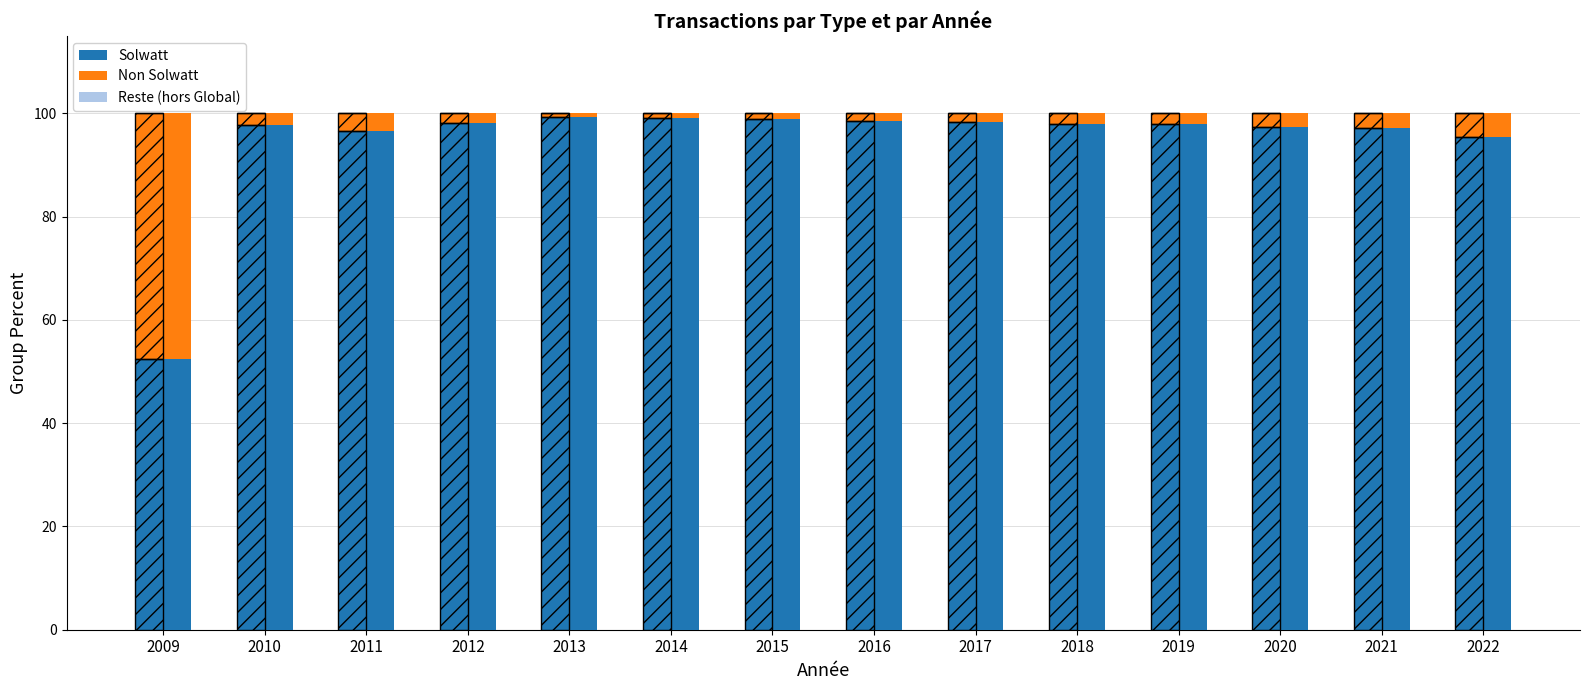

Reading left to right, list all the values displayed in this chart.

Solwatt: 52.5	97.8	96.7	98.2	99.3	99.2	98.8	98.6	98.3	98.0	97.9	97.4	97.1	95.4
Non Solwatt: 47.5	2.2	3.3	1.8	0.7	0.8	1.2	1.4	1.7	2.0	2.1	2.6	2.9	4.6
Reste (hors Global): 0.0	0.0	0.0	0.0	0.0	0.0	0.0	0.0	0.0	0.0	0.0	0.0	0.0	0.0